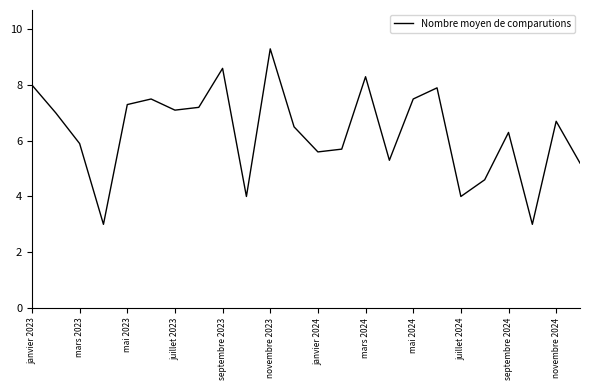

What is the smallest value displayed?

3.0